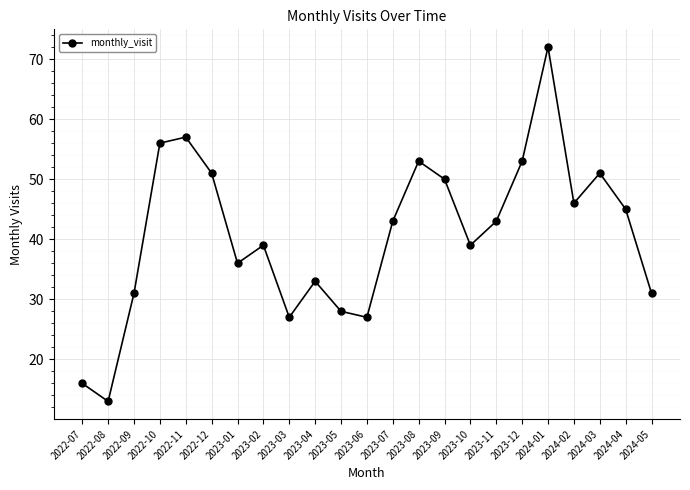

What is the ratio of the value at 2023-03 to the value at 2023-02?

0.7